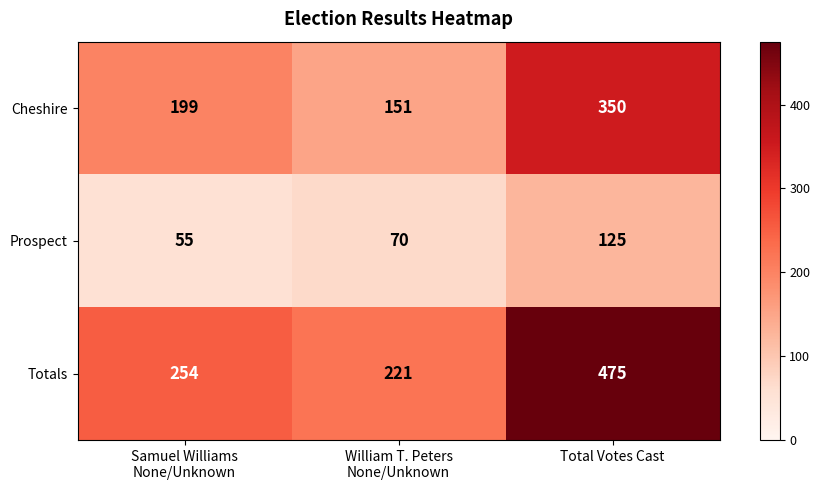

Between William T. Peters
None/Unknown and Total Votes Cast, which series saw the biggest shift?

Totals